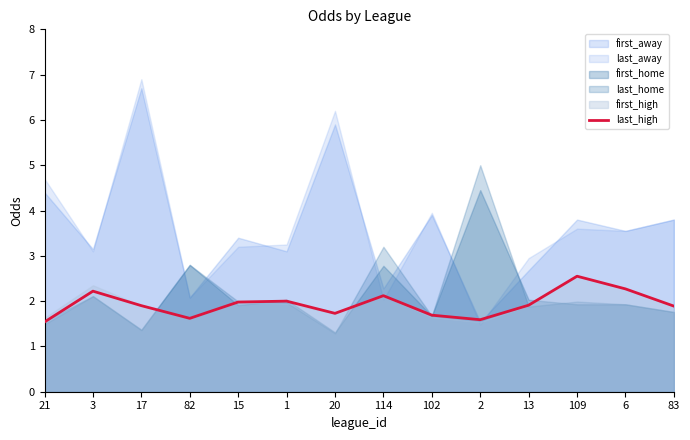

Is it true that last_high equals 1.6 at 82?

True